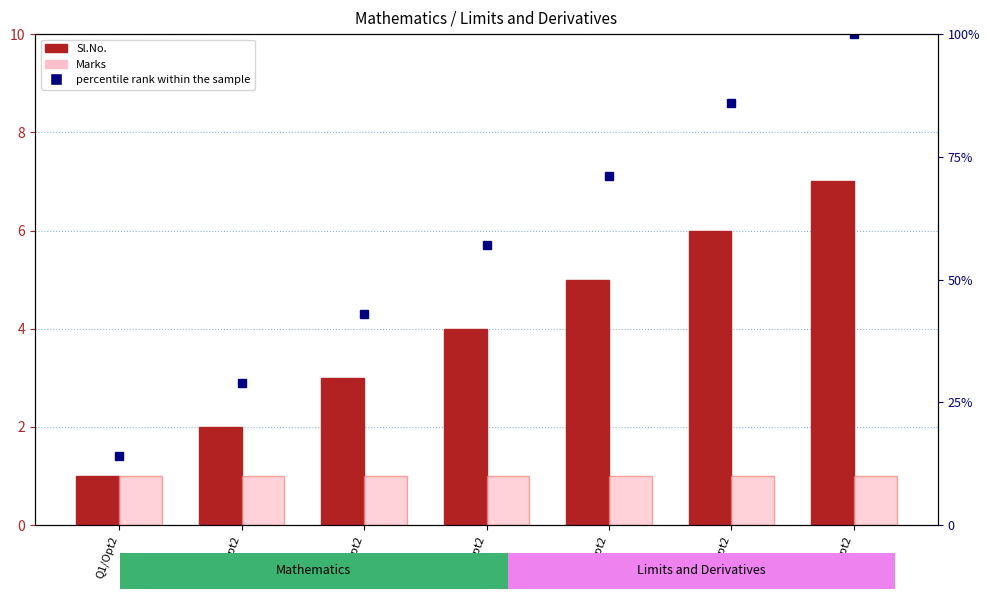

Which series has the widest spread of values?

percentile rank within the sample